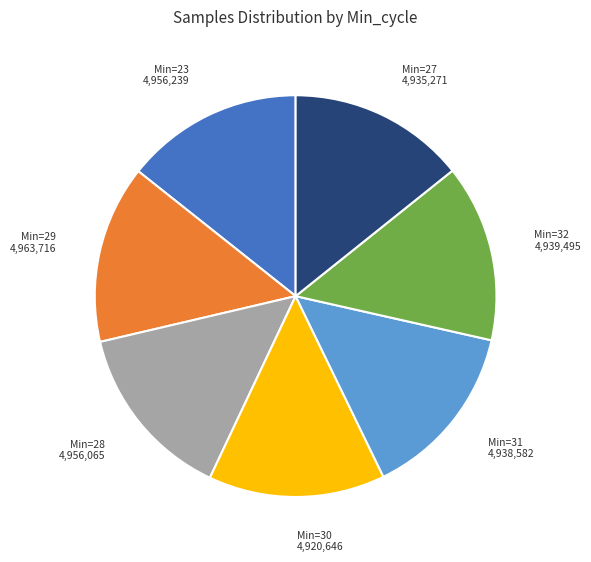

How many slices are in this pie chart?

7